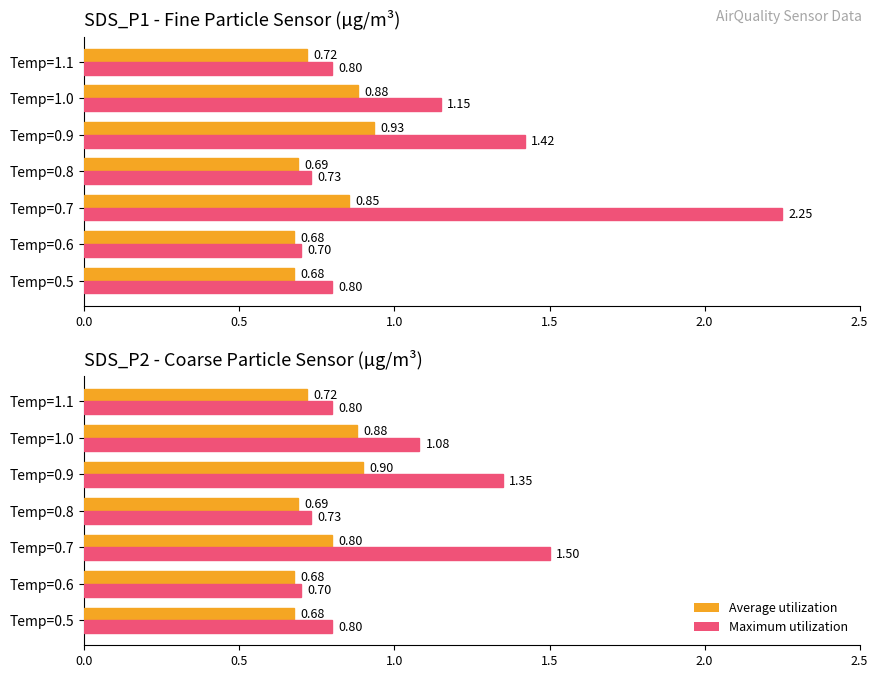

How many series are shown in this chart?

4